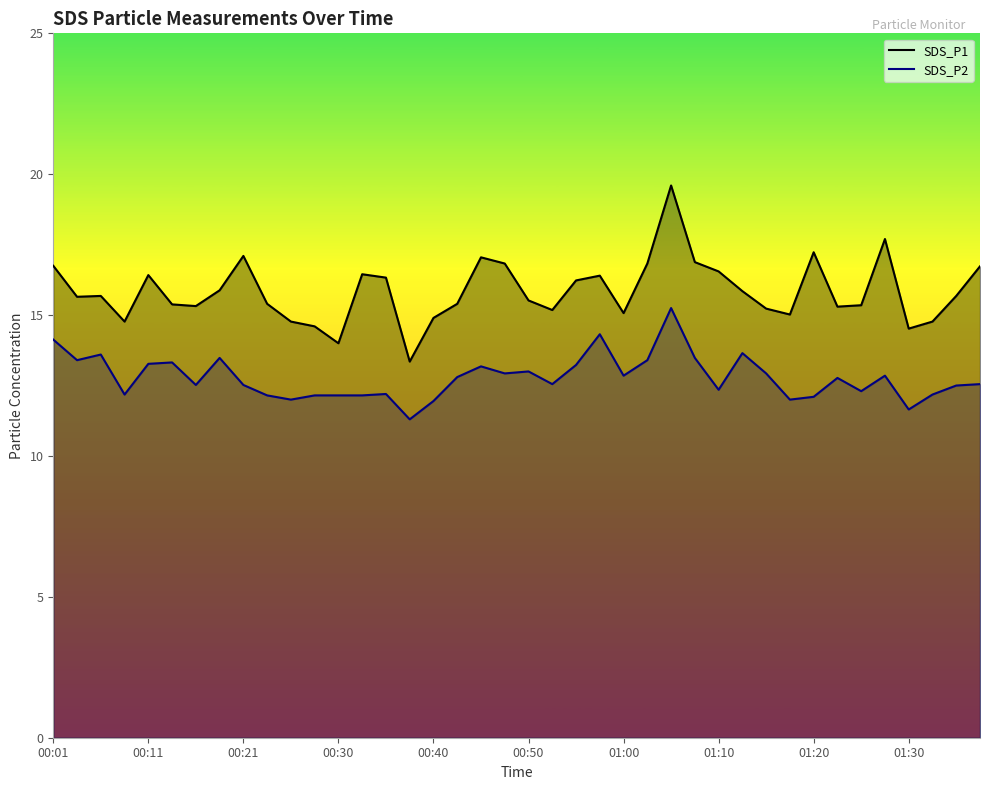

True or false: SDS_P2 and SDS_P1 cross at least once.

False